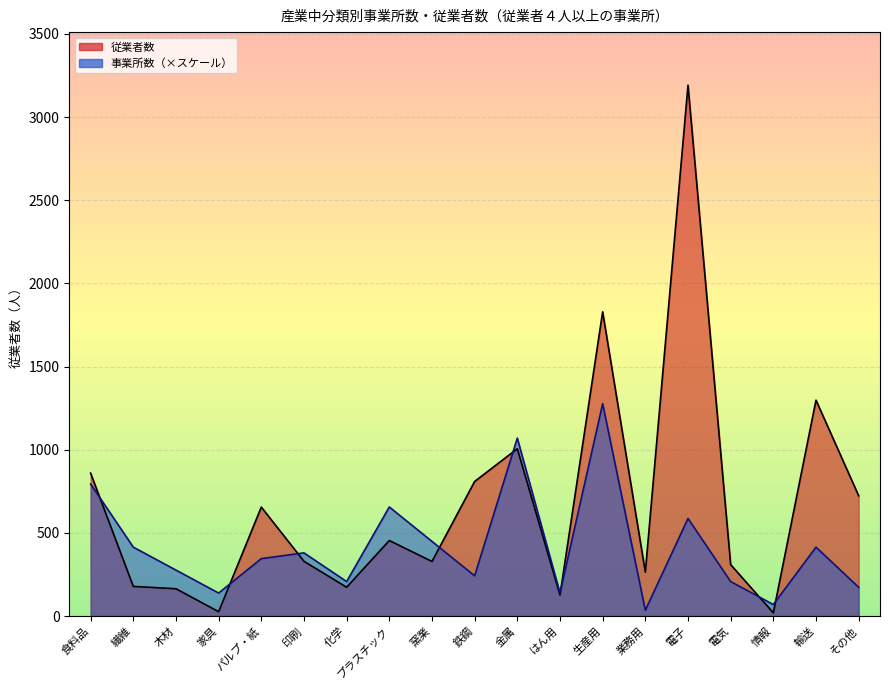

Which category has the lowest value across all series?

情報